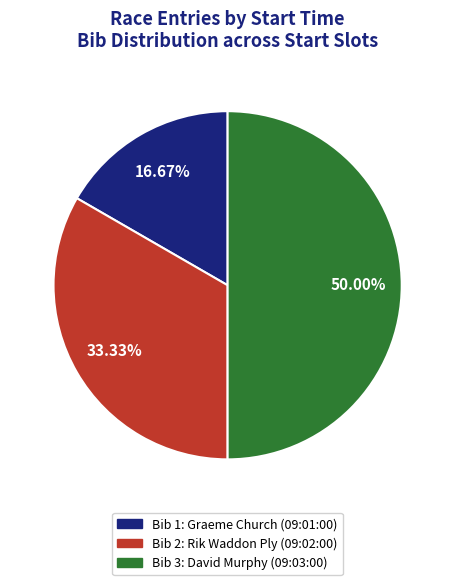

To the nearest percent, what is the average slice percentage?

33%